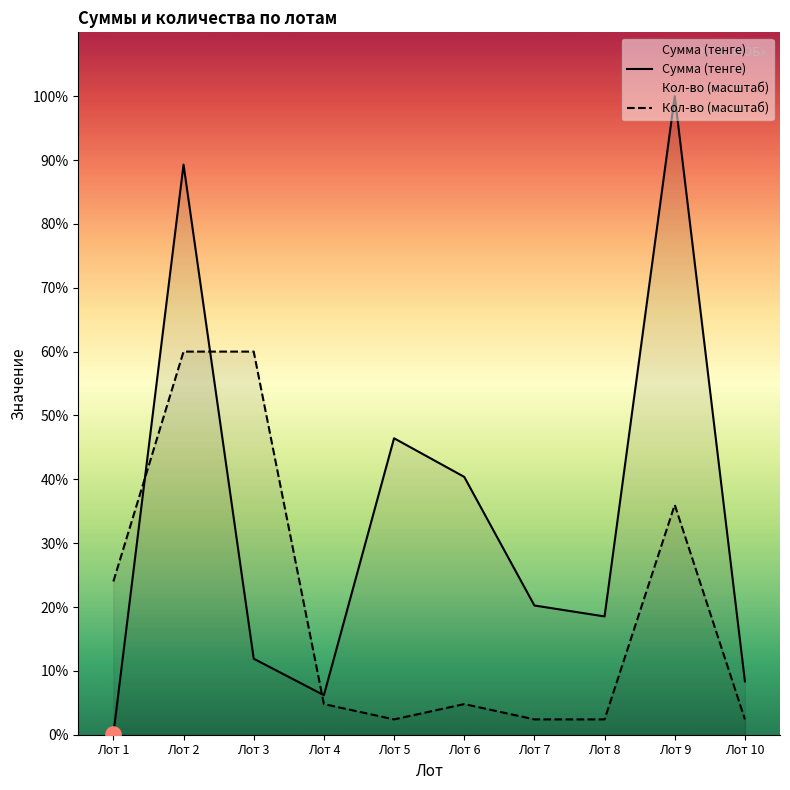

Is the value of Сумма (тенге) at Лот 2 greater than the value of Кол-во (масштаб) at Лот 5?

Yes